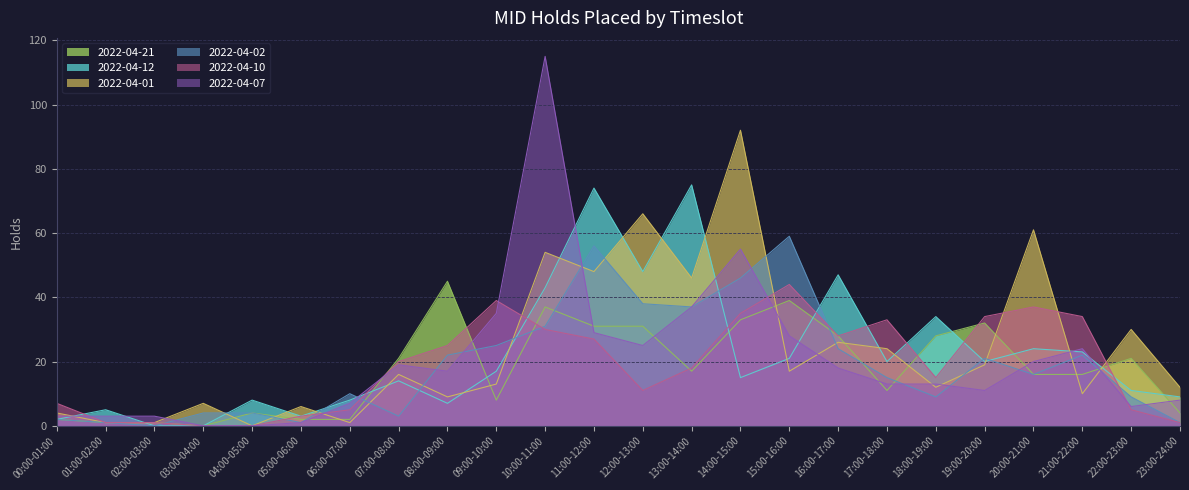

What is the label of the 19th point from the left?

18:00-19:00